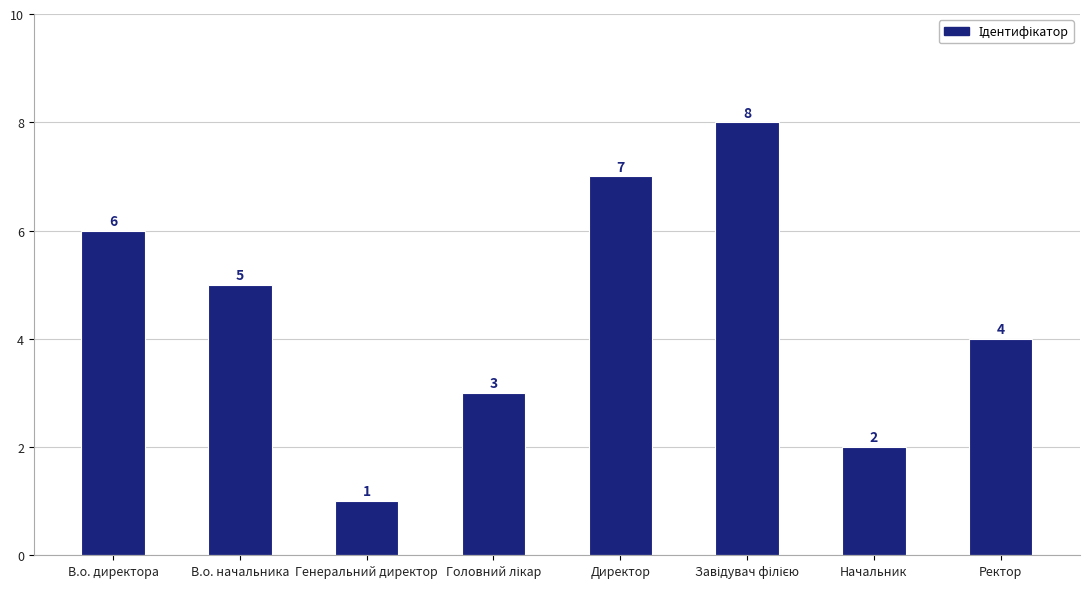

Reading right to left, what are all the values shown in this chart?

4	2	8	7	3	1	5	6